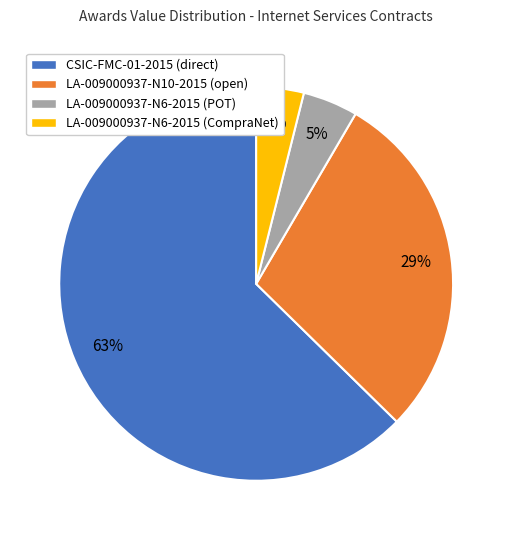

Which has a higher value, LA-009000937-N6-2015 (POT) or CSIC-FMC-01-2015 (direct)?

CSIC-FMC-01-2015 (direct)